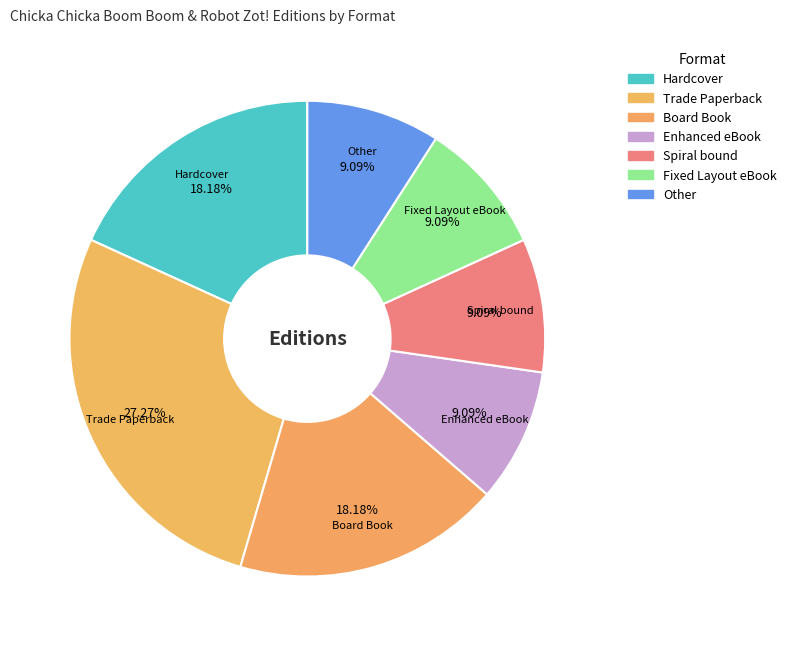

What is the smallest slice in the pie chart?

Enhanced eBook